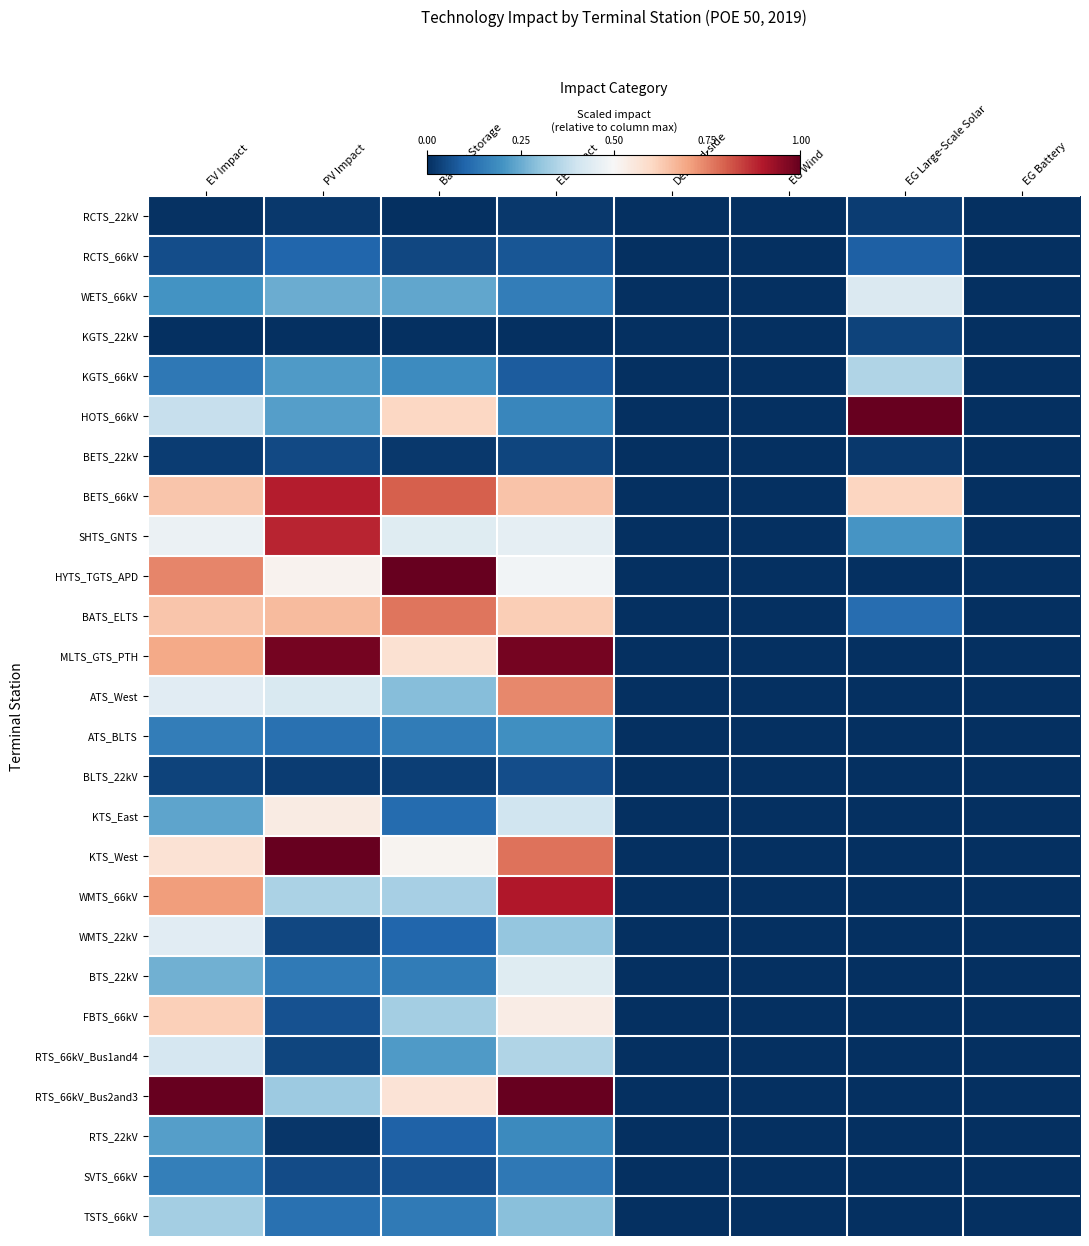

What is the total value across all series at PV Impact?

8.0